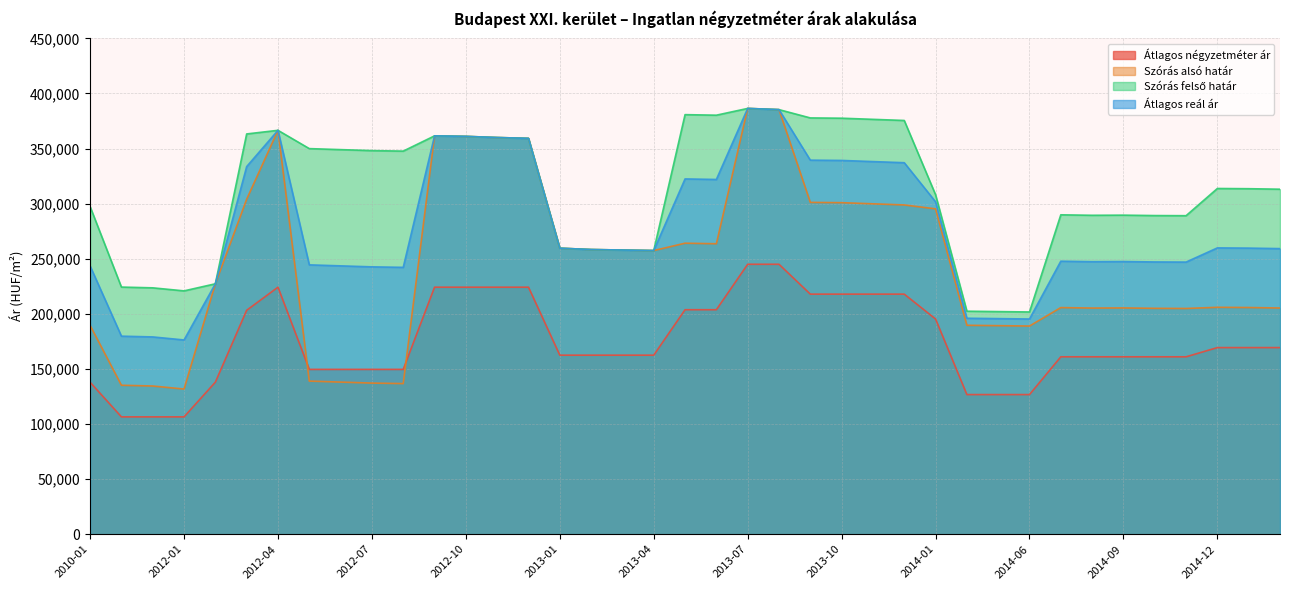

What is the label of the 31st point from the right?

2012-06